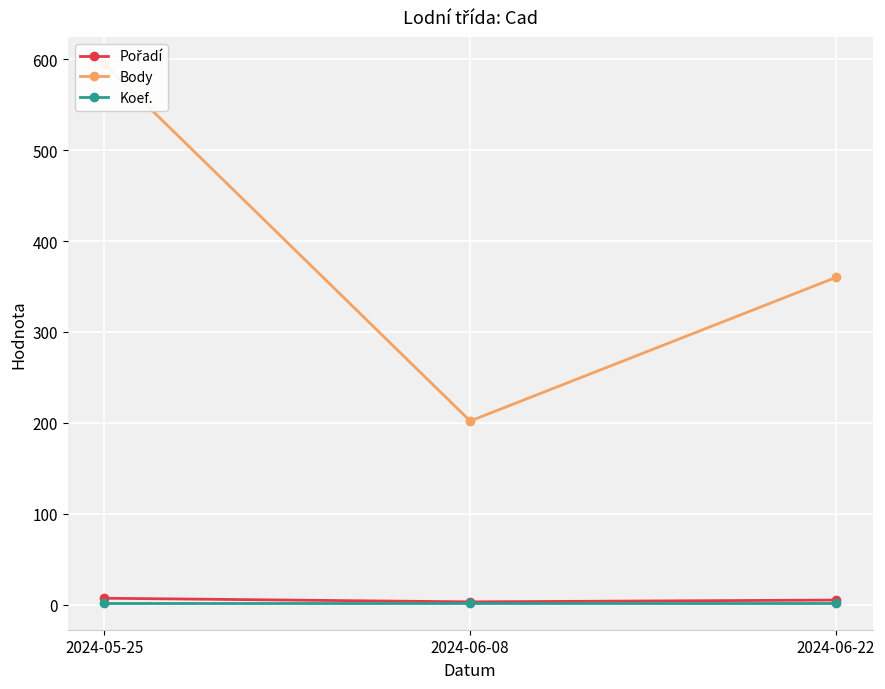

What are all the series names shown in the legend?

Pořadí, Body, Koef.